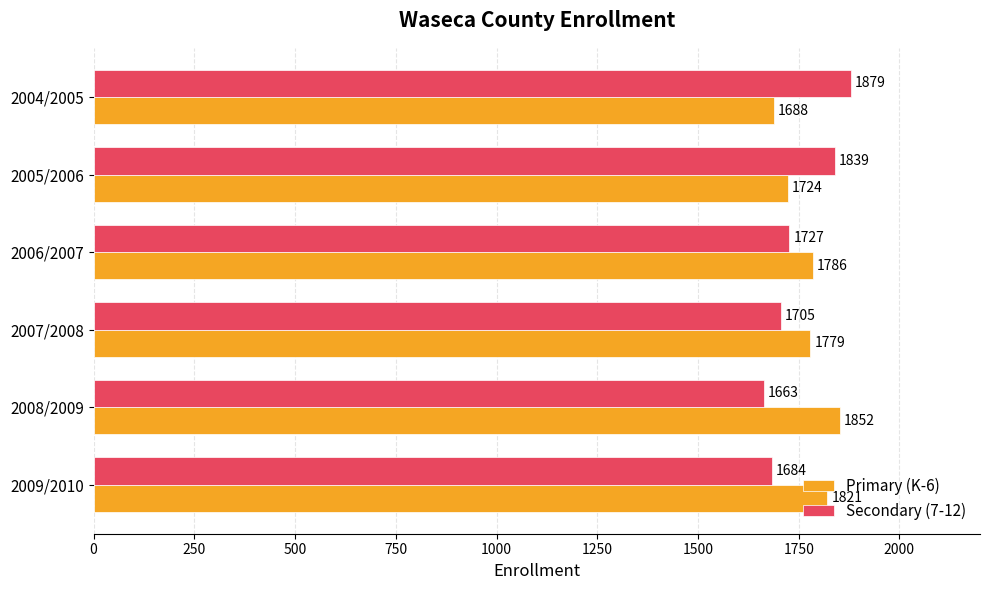

Is it true that Primary (K-6) equals 1724 at 2005/2006?

True